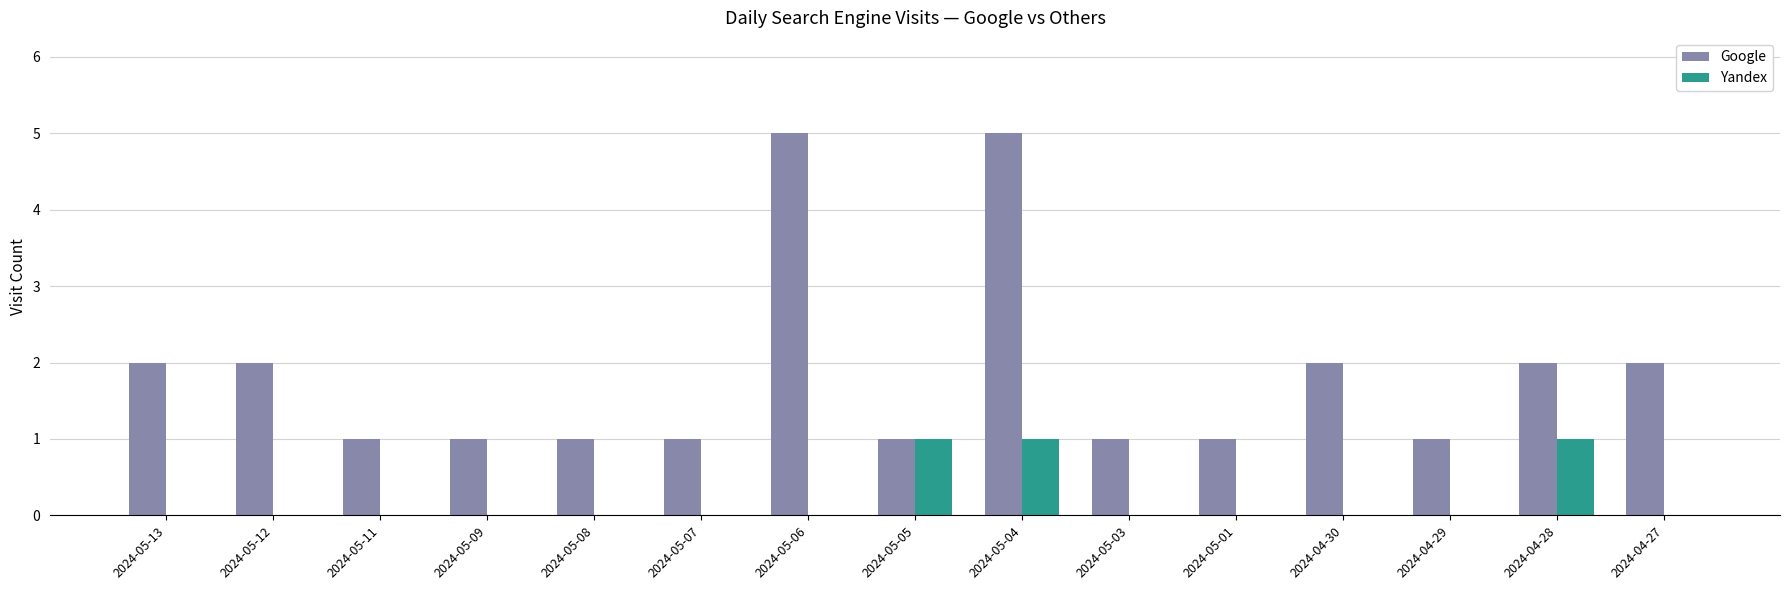

How many Yandex values are between 0 and 1?

15